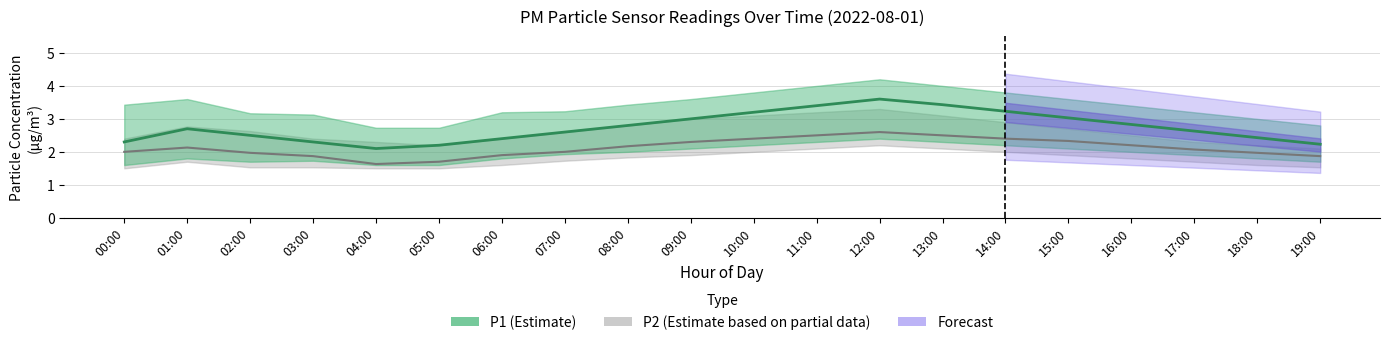

Rank the categories by P2 value from lowest to highest.

04:00, 05:00, 03:00, 19:00, 06:00, 02:00, 18:00, 00:00, 07:00, 17:00, 01:00, 08:00, 16:00, 09:00, 15:00, 10:00, 14:00, 11:00, 13:00, 12:00